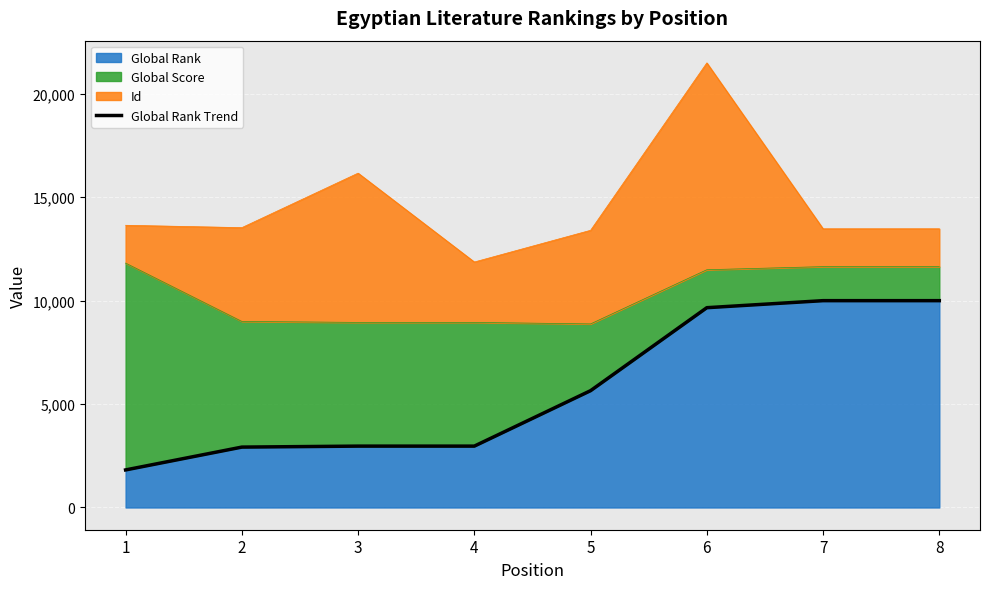

How many values are below 5648?

4